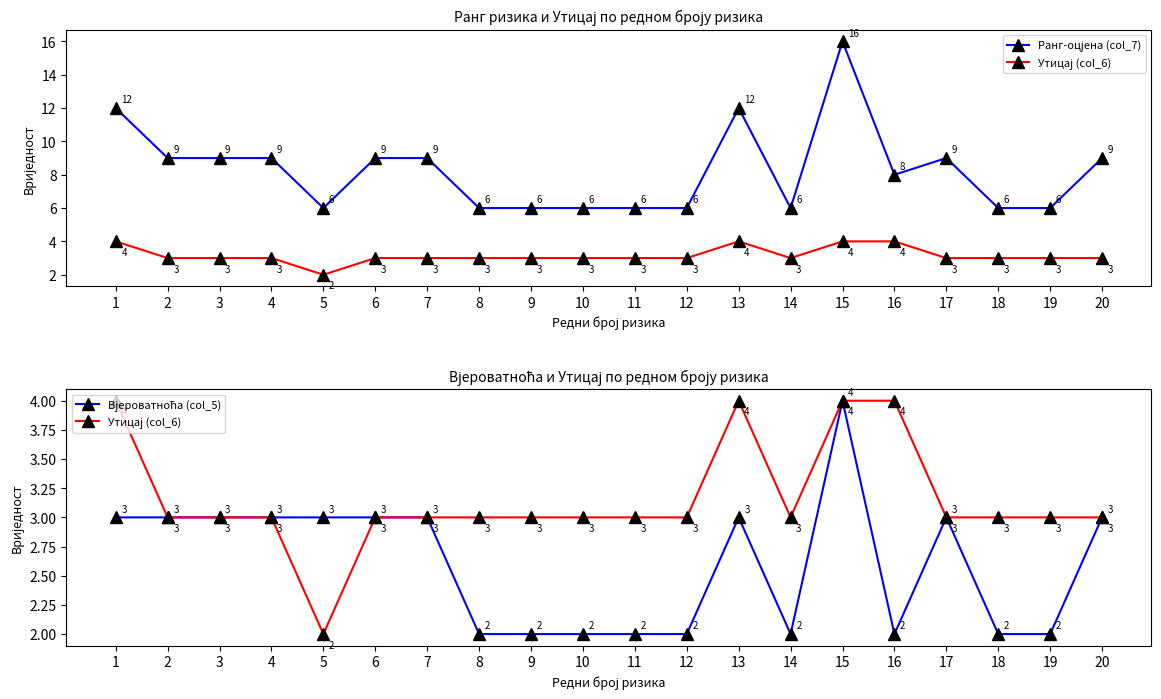

Count the number of categories in the chart.

20